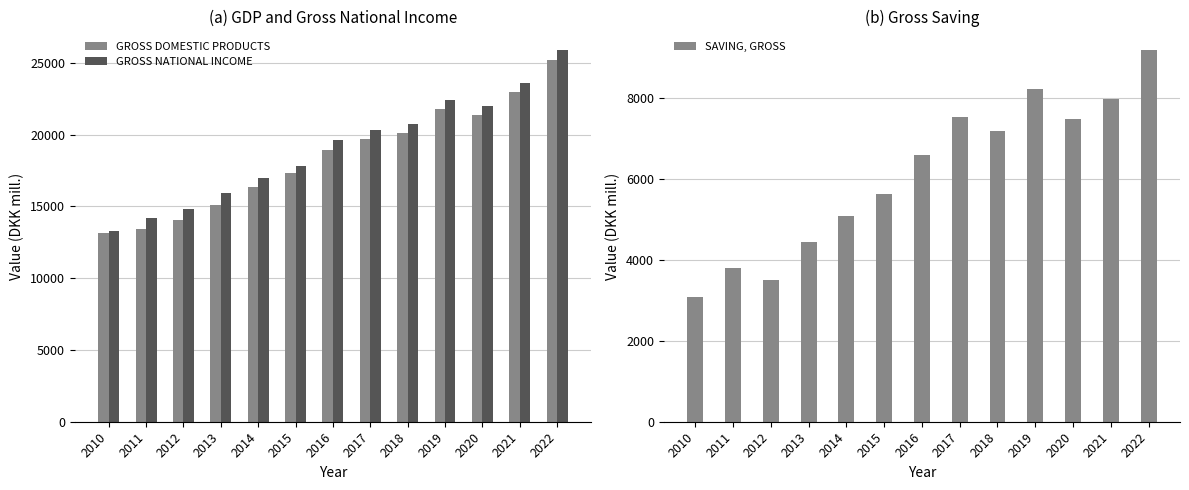

The value of SAVING, GROSS at 2021 is 3952.8. True or false?

False